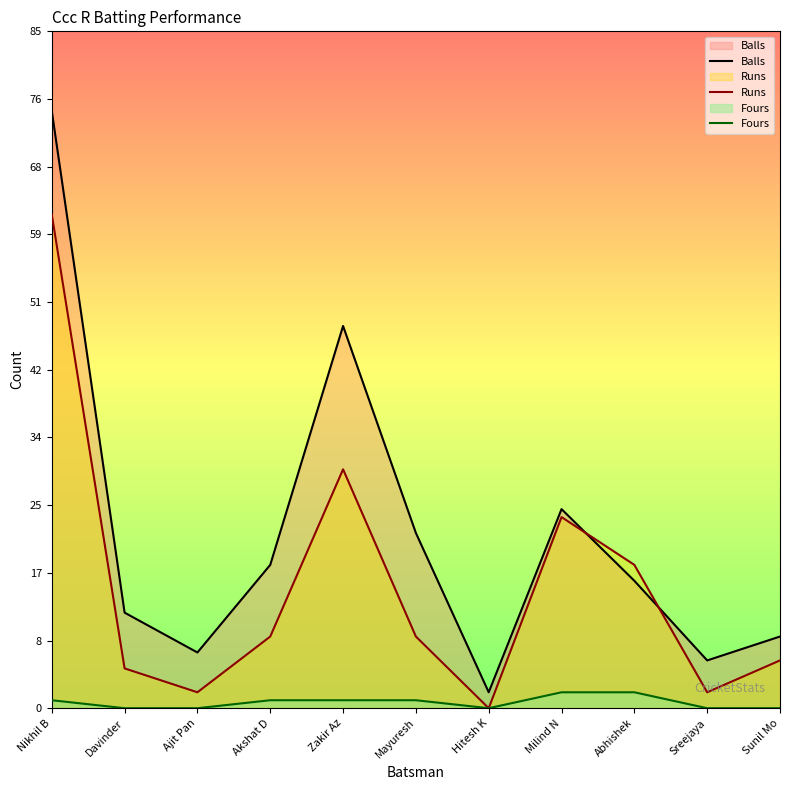

Where does the Fours series first go above 1?

Milind N